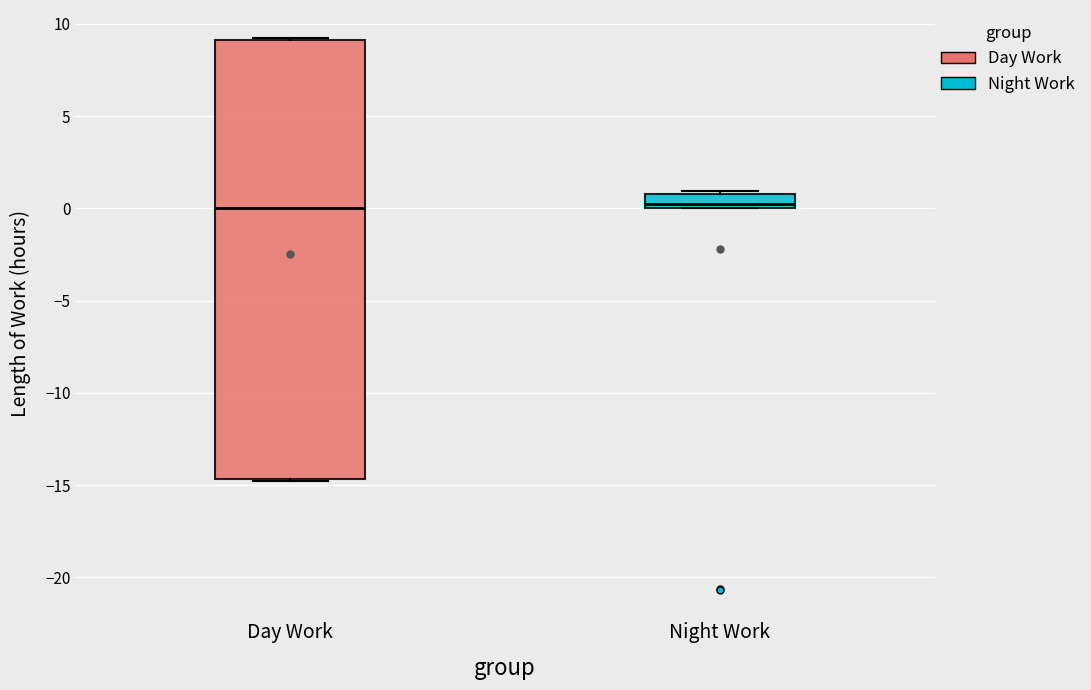

Where is the lower edge of the box for Night Work on the y-axis? The values are not printed on the chart, so give them approximately, as read against the axis.

0.0